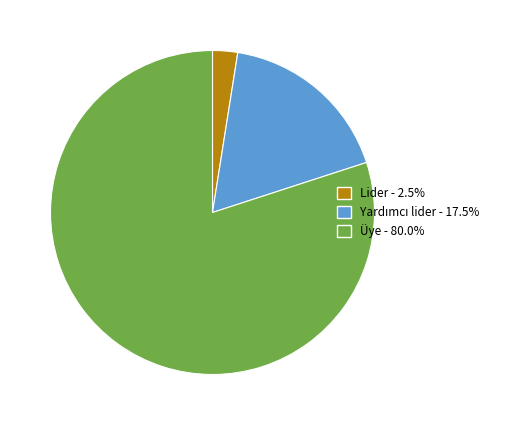

Combined, do Üye - 80.0% and Lider - 2.5% account for over 50%?

Yes